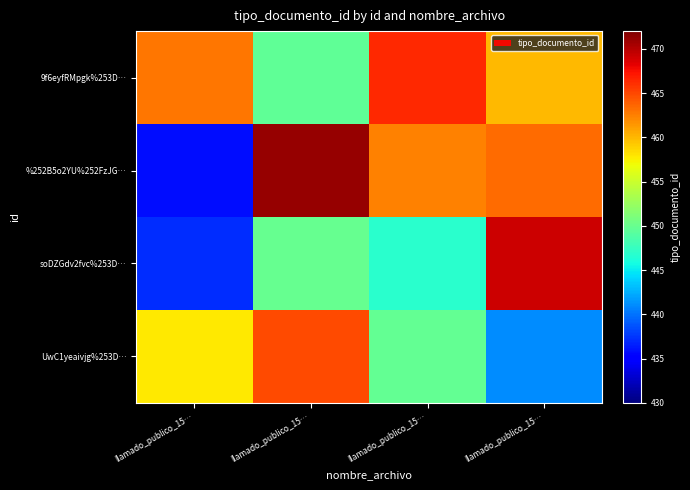

Which label corresponds to the smallest value in the chart?

llamado_publico_15…